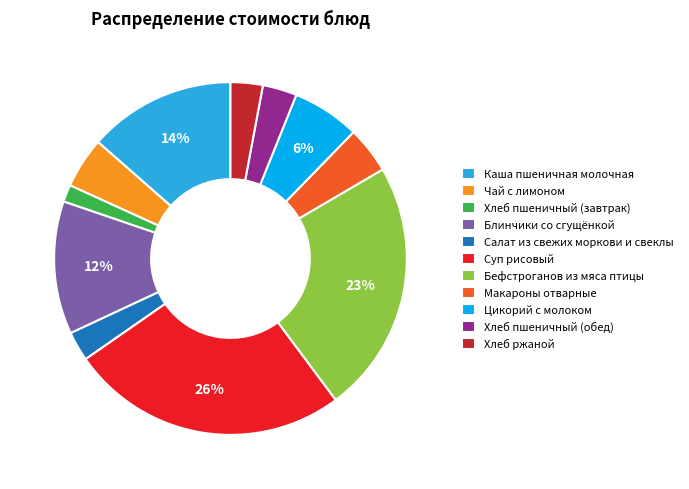

Is there a majority slice in this chart?

No